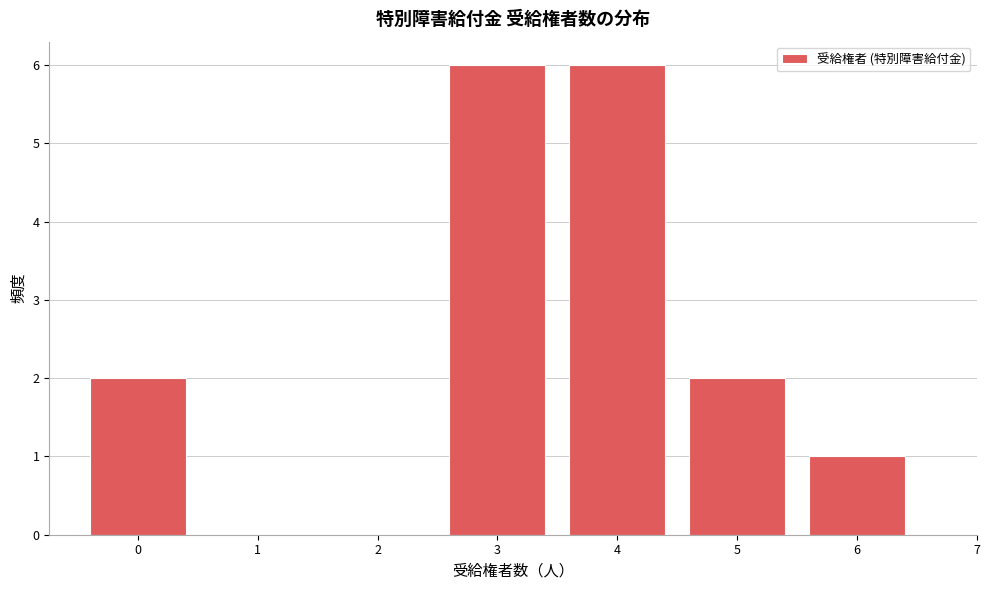

Reading left to right, transcribe all the data shown in this chart.

0=2	1=0	2=0	3=6	4=6	5=2	6=1